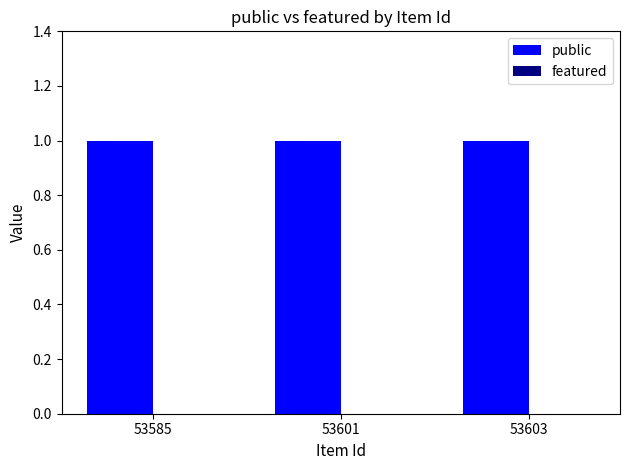

Does the chart contain stacked bars?

No